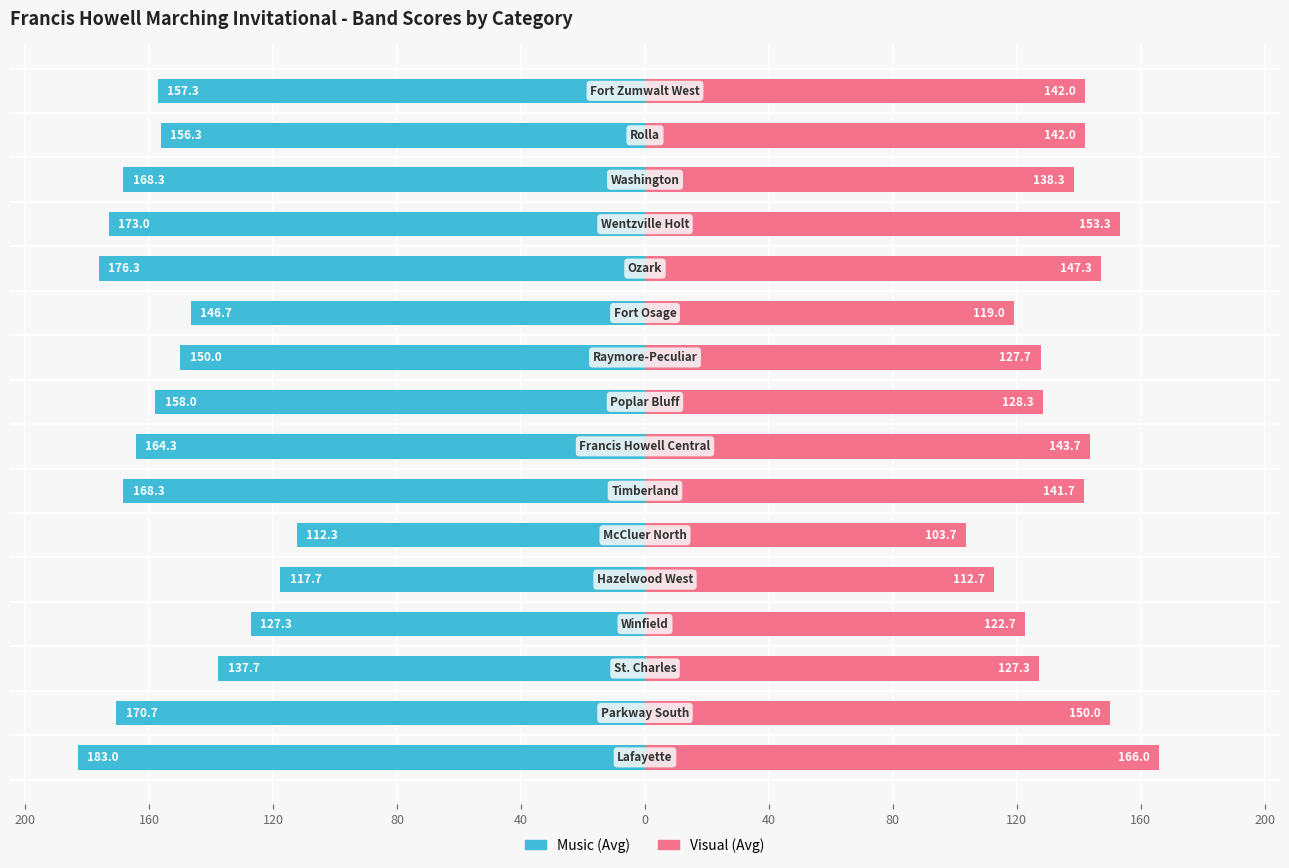

Which series has the widest spread of values?

Music (Avg)